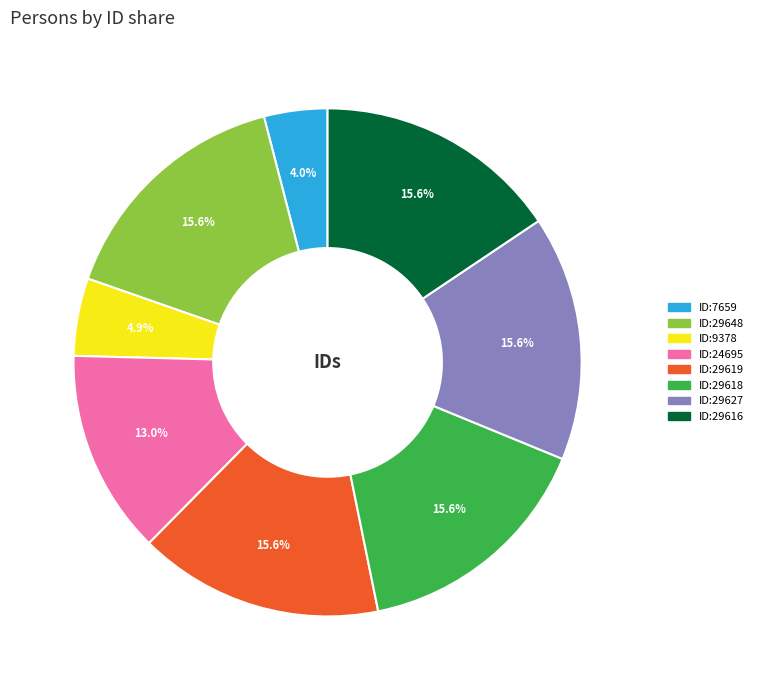

What is the total percentage of ID:24695 and ID:29648?

28.6%